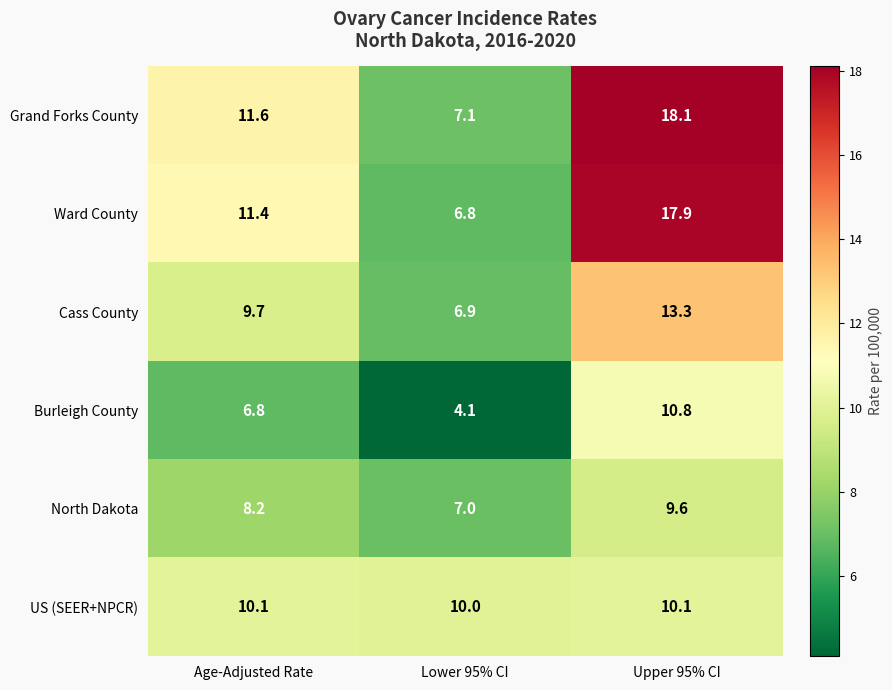

Is the value of US (SEER+NPCR) at Upper 95% CI greater than the value of Grand Forks County at Age-Adjusted Rate?

No